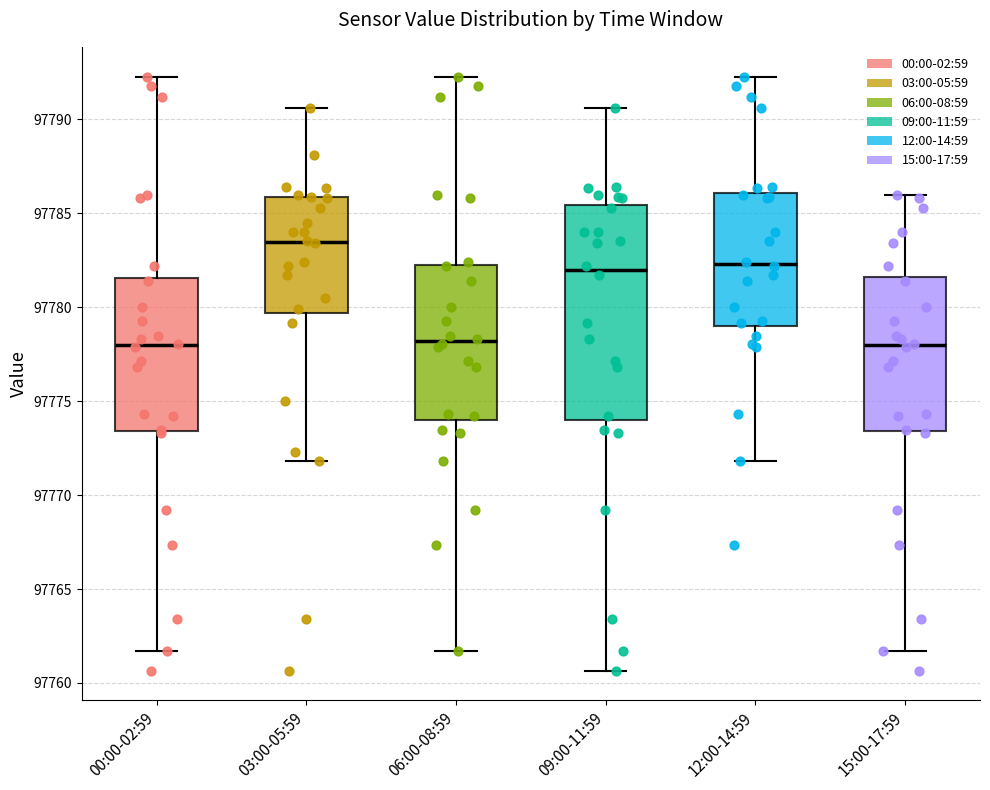

Which box is the tallest, from its lower edge to its upper edge?

09:00-11:59